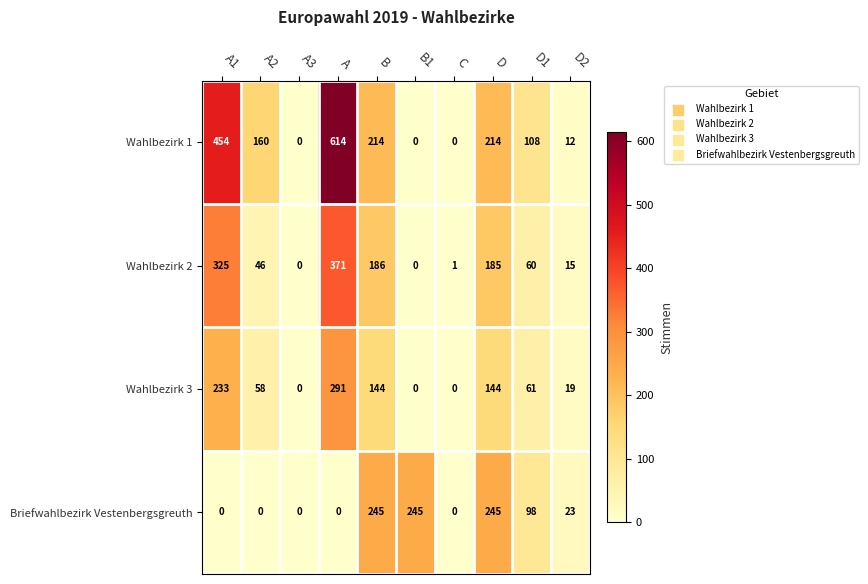

Which series changed the most between A1 and A?

Wahlbezirk 1